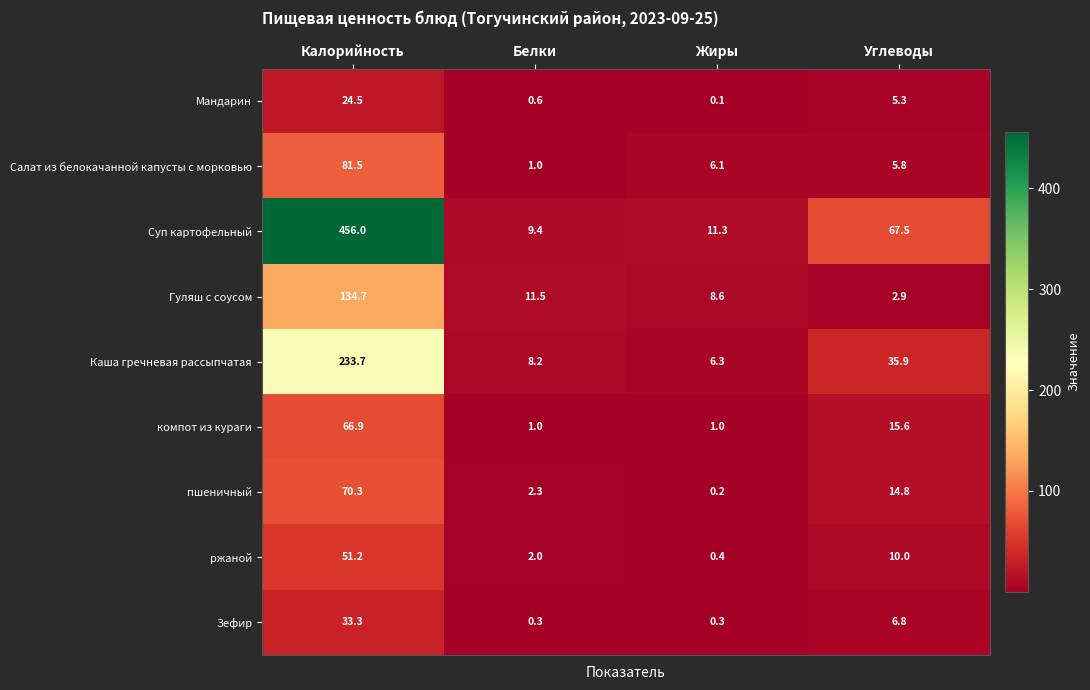

Which category has the lowest value across all series?

Жиры